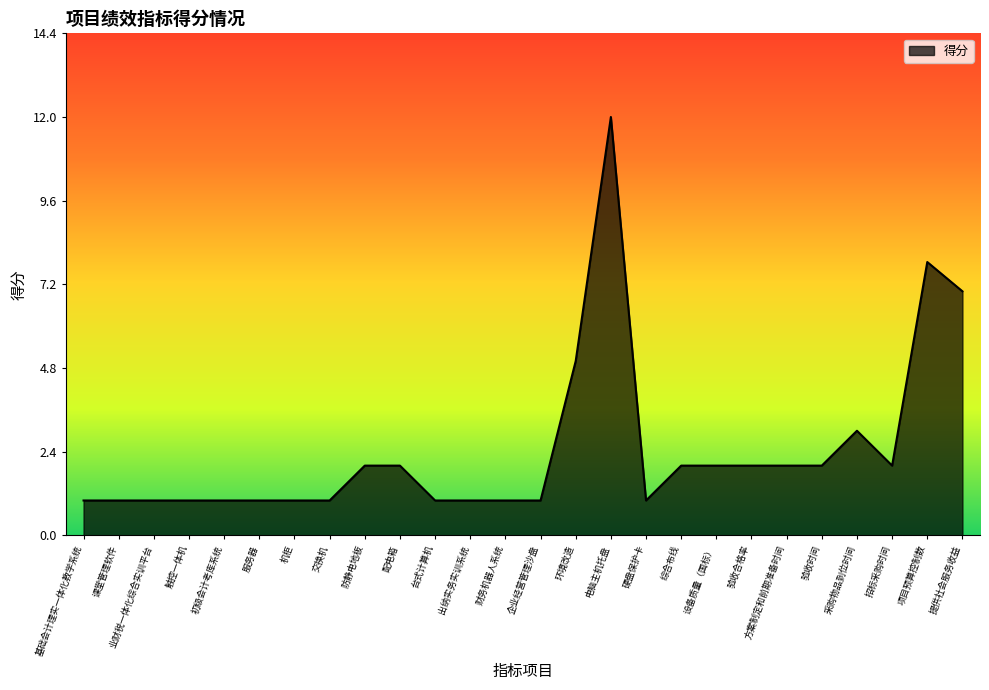

What position from the right is 基础会计理实一体化教学系统?

26